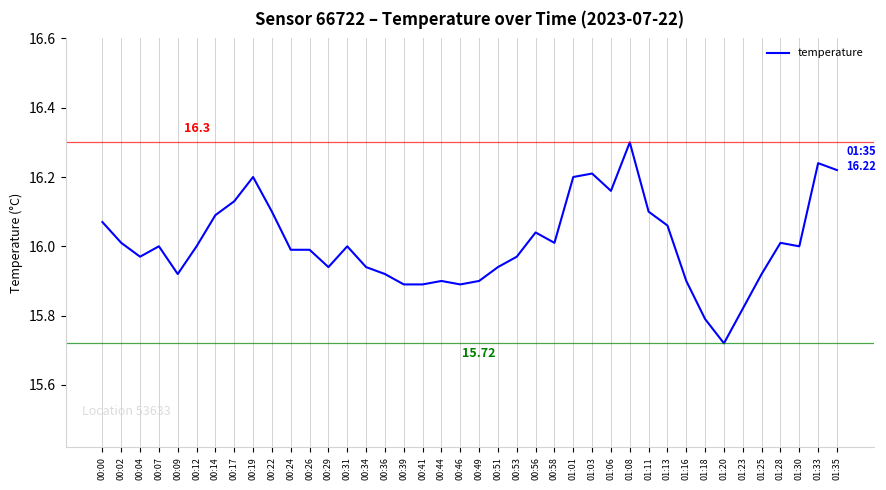

At which category does the data reach its first local valley?

00:04